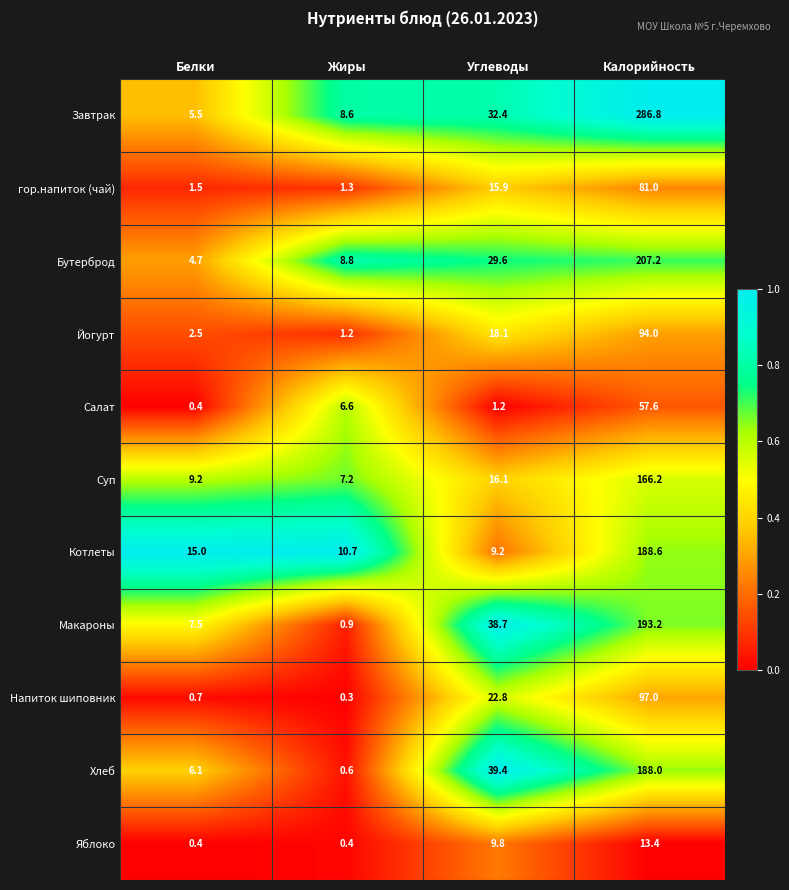

Is it true that Бутерброд equals 6.1 at Жиры?

False